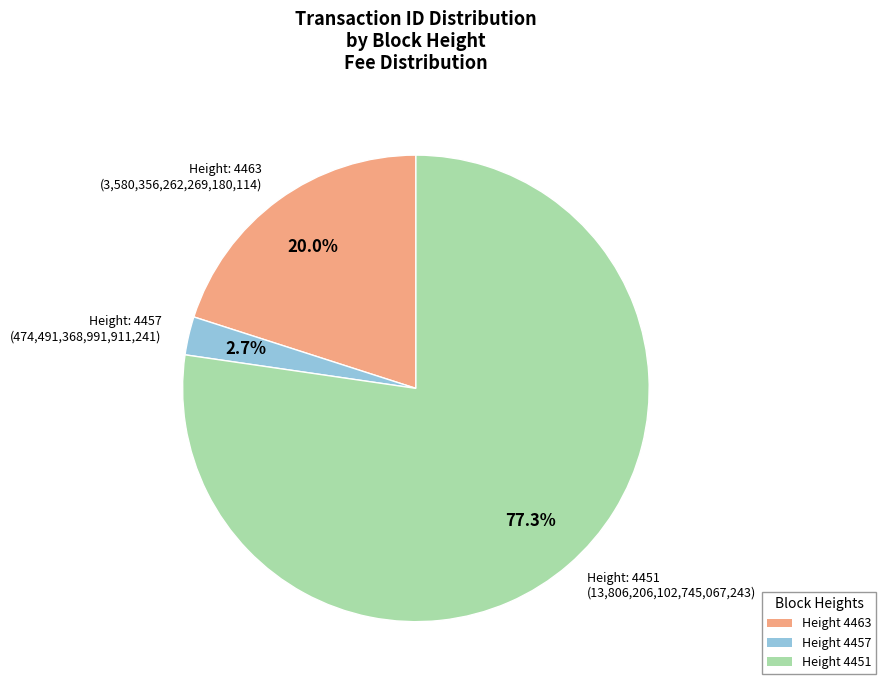

Which has a higher value, Height 4451 or Height 4463?

Height 4451